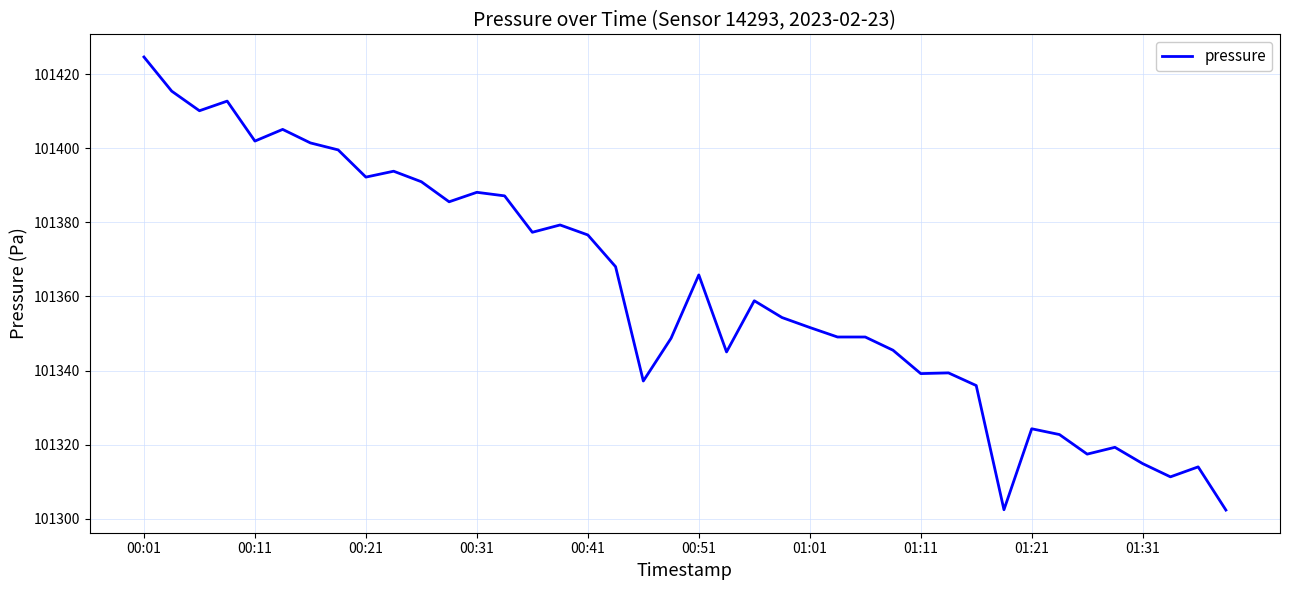

What is the difference between the maximum and minimum values?

122.2